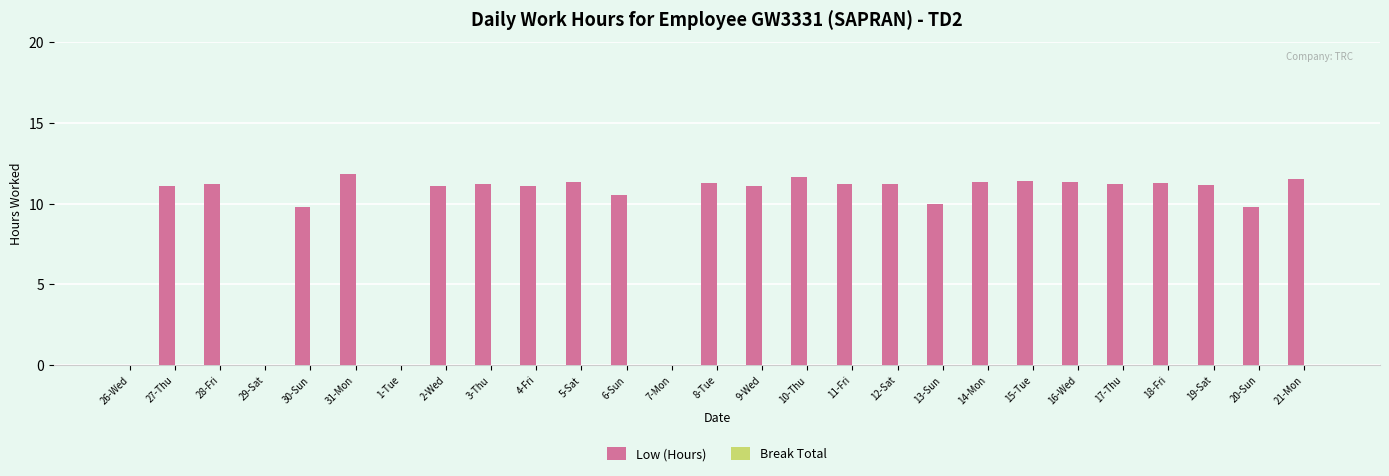

What is the ratio of the value at 2-Wed to the value at 21-Mon?

1.0